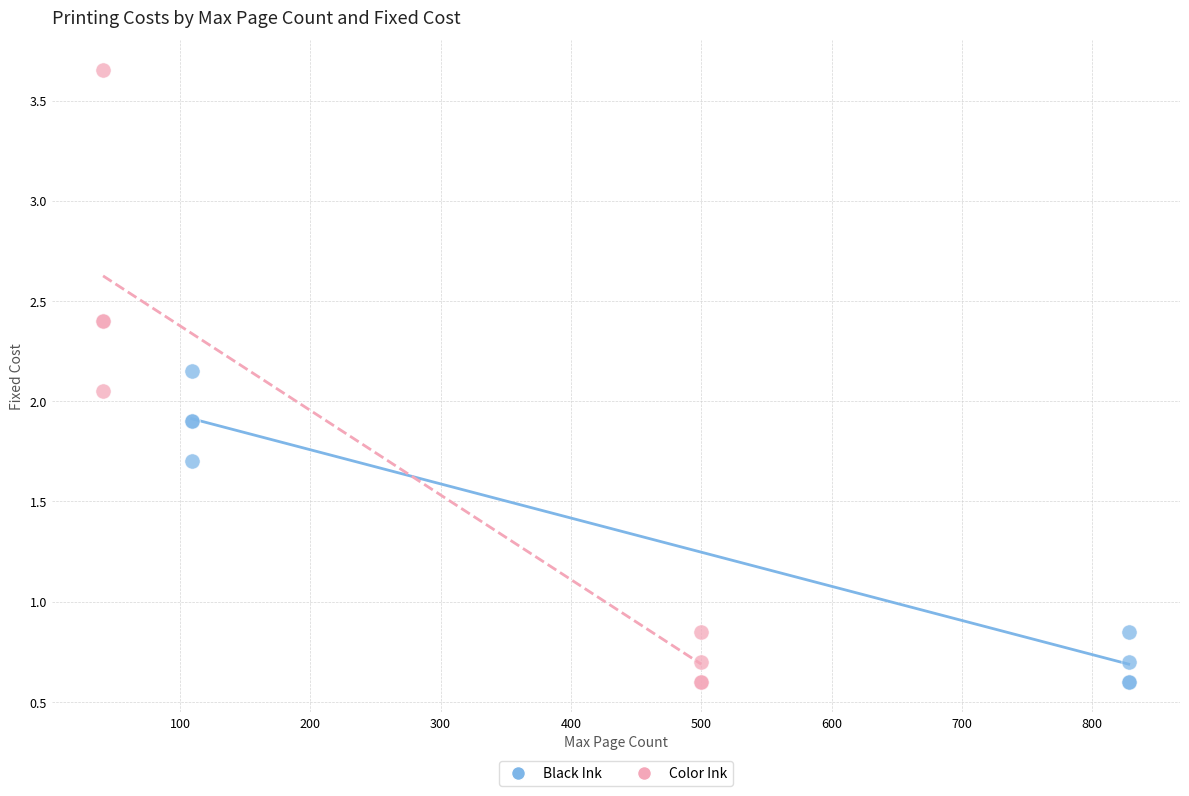

Which series reaches the maximum Y coordinate?

Color Ink